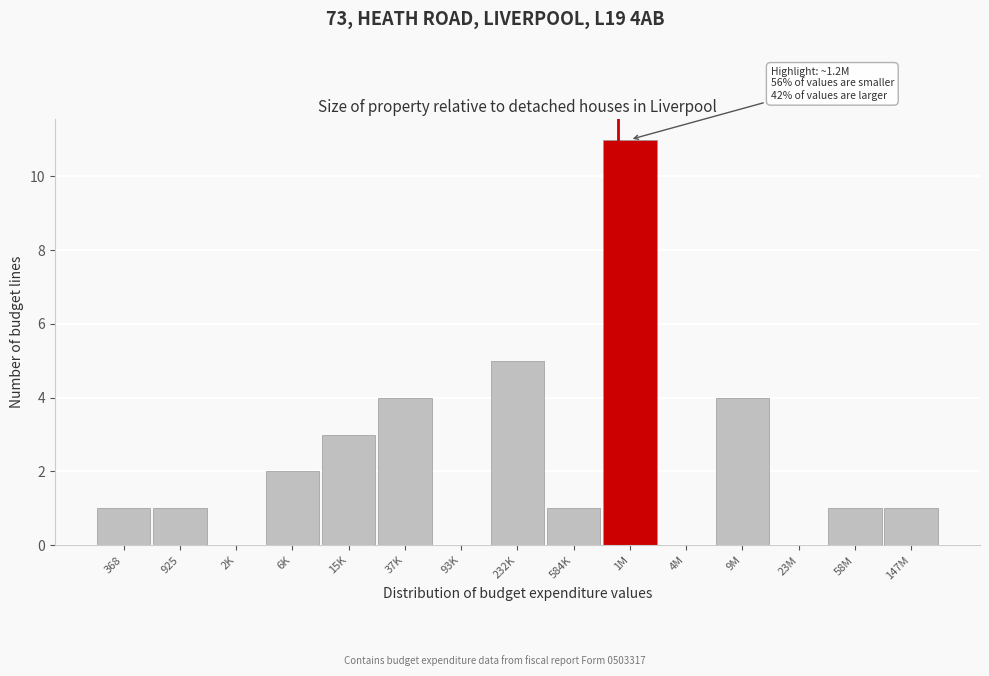

Reading left to right, transcribe all the data shown in this chart.

368=1	925=1	2K=0	6K=2	15K=3	37K=4	93K=0	232K=5	584K=1	1M=11	4M=0	9M=4	23M=0	58M=1	147M=1